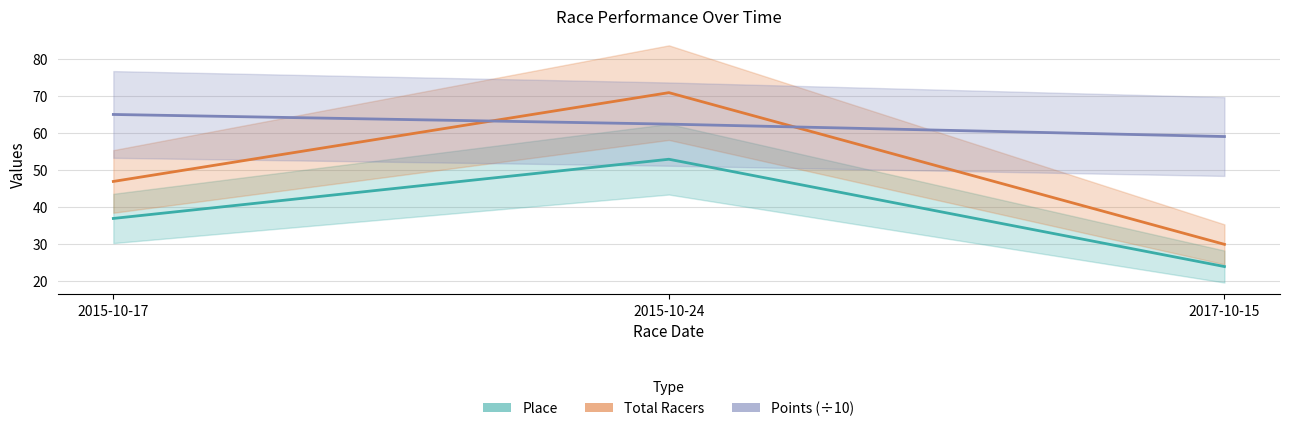

What value does the Place series have at 2015-10-24?

53.0